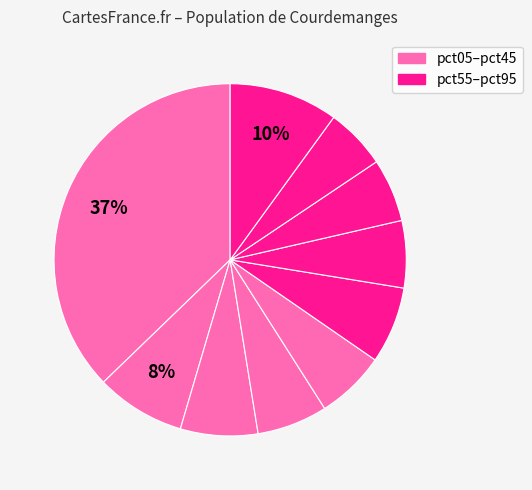

How many segments does this pie chart have?

10